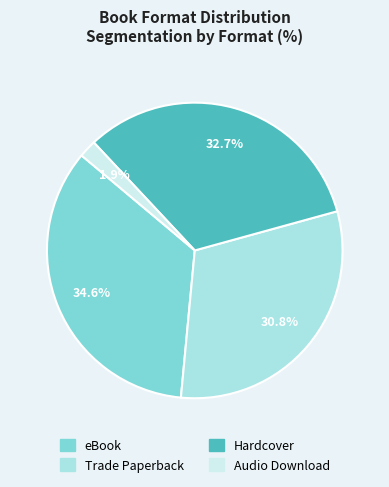

Which has a higher value, eBook or Hardcover?

eBook